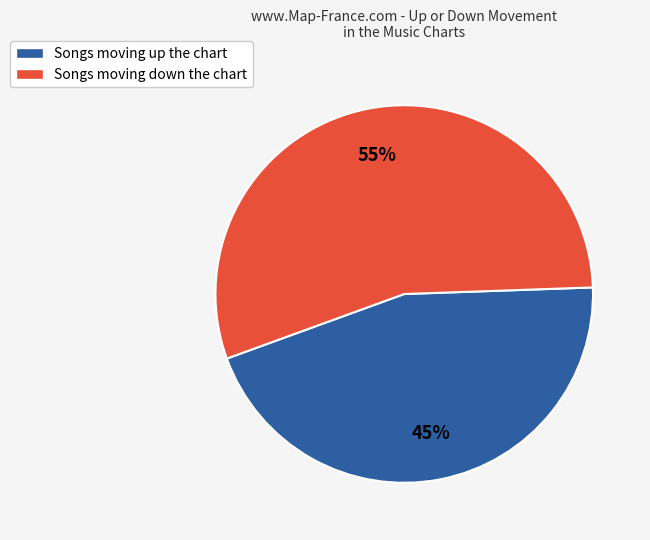

Which category has the smallest portion of the pie?

Songs moving up the chart